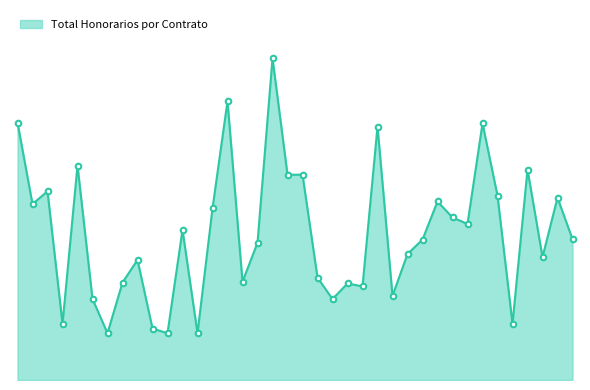

Does the chart display data point markers on the line(s)?

No